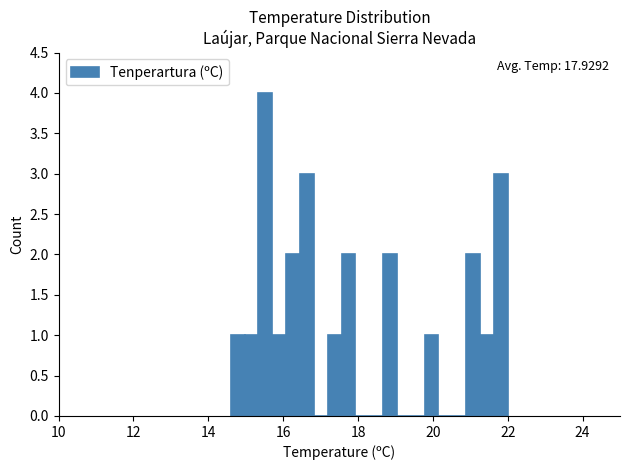

Read against the x-axis, roughly where is the centre of the tallest bar?

15.6